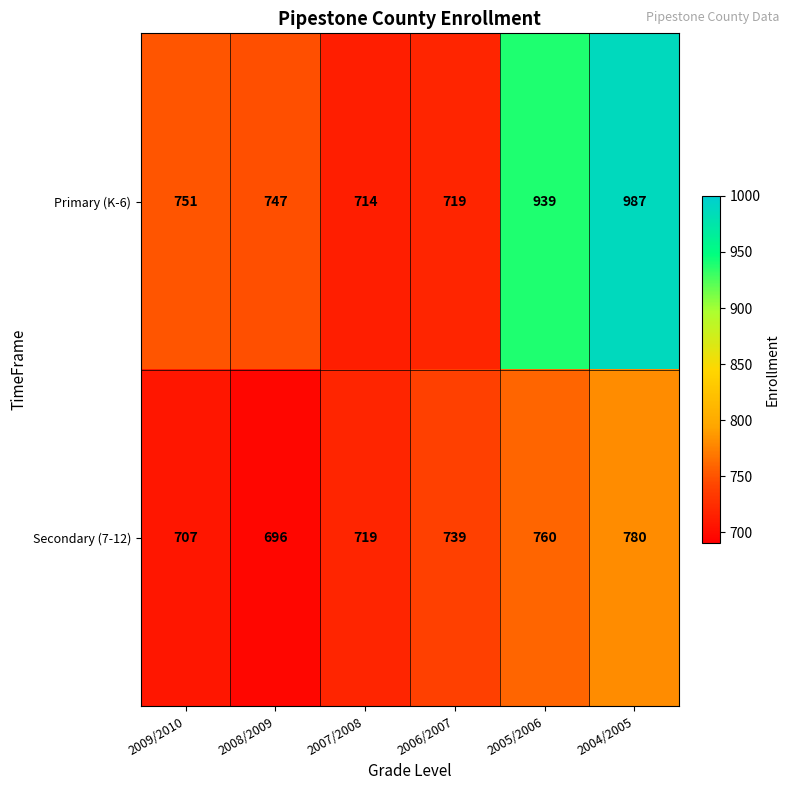

What is the average value of the Secondary (7-12) series?

734